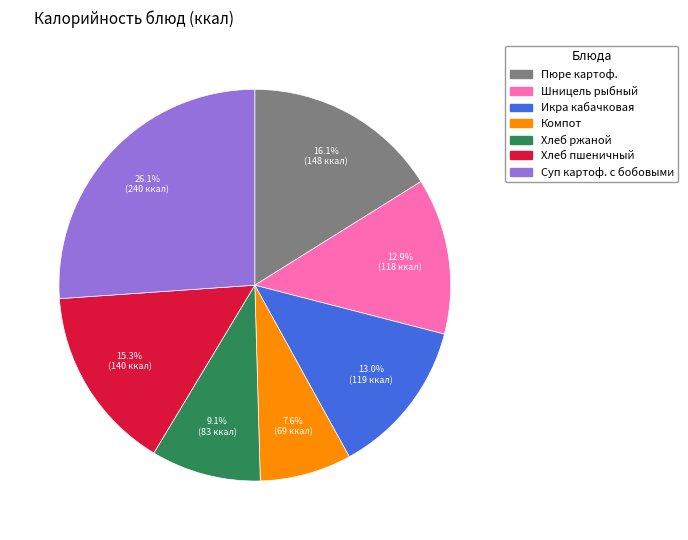

Count the number of slices in the pie.

7